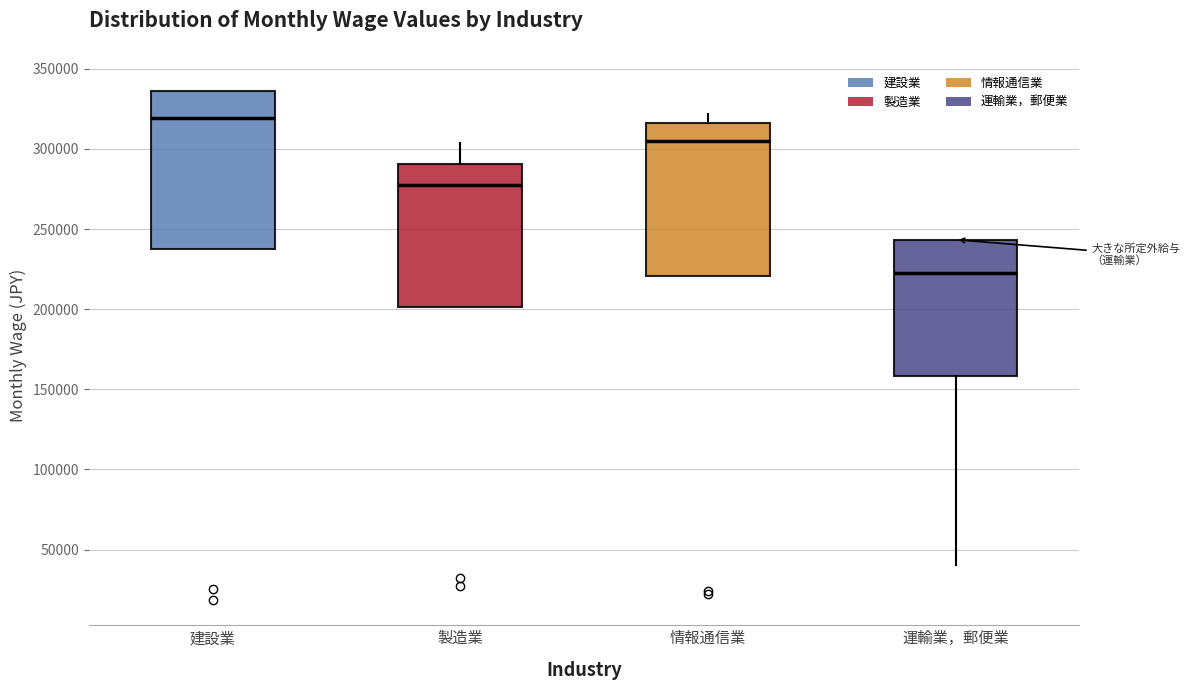

Where is the lower edge of the box for 建設業 on the y-axis? The values are not printed on the chart, so give them approximately, as read against the axis.

240000